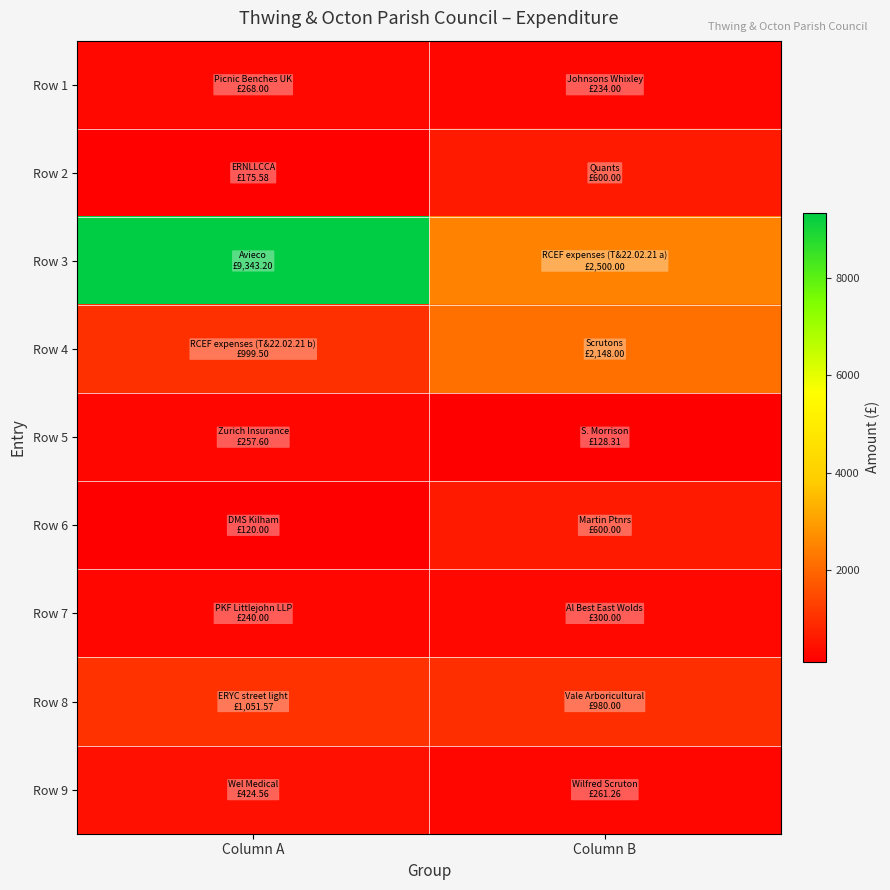

Which has a higher value, Column B or Column A?

Column A